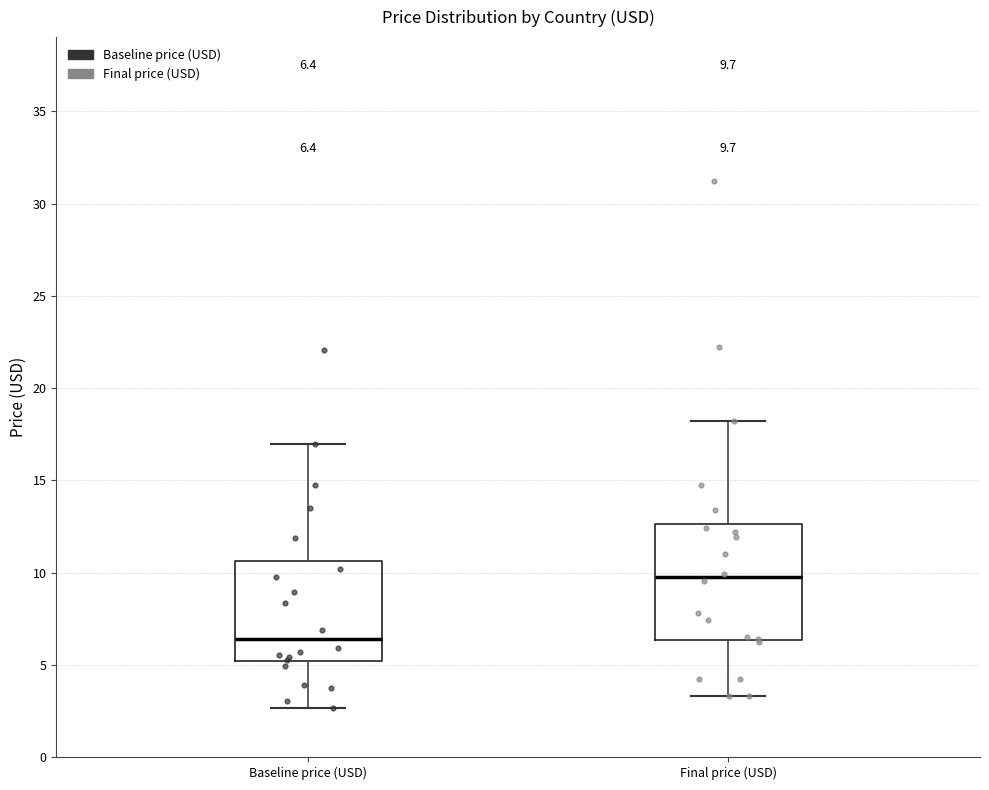

Which box's median line is the lowest?

Baseline price (USD)